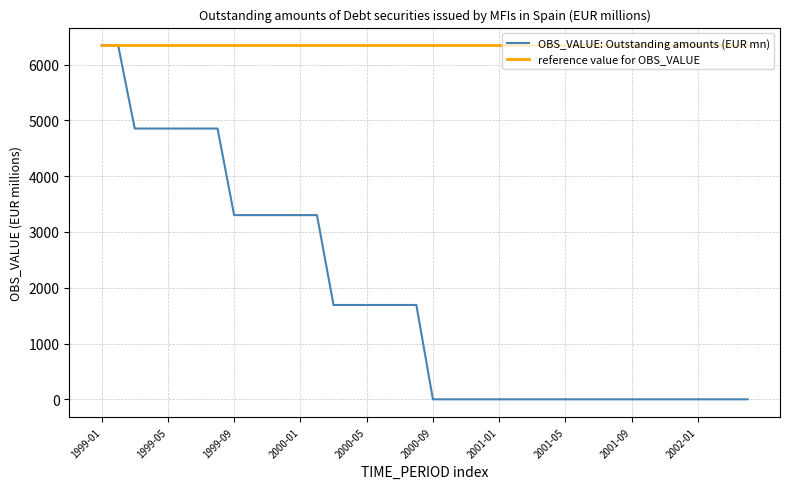

Which series has the widest spread of values?

OBS_VALUE: Outstanding amounts (EUR mn)